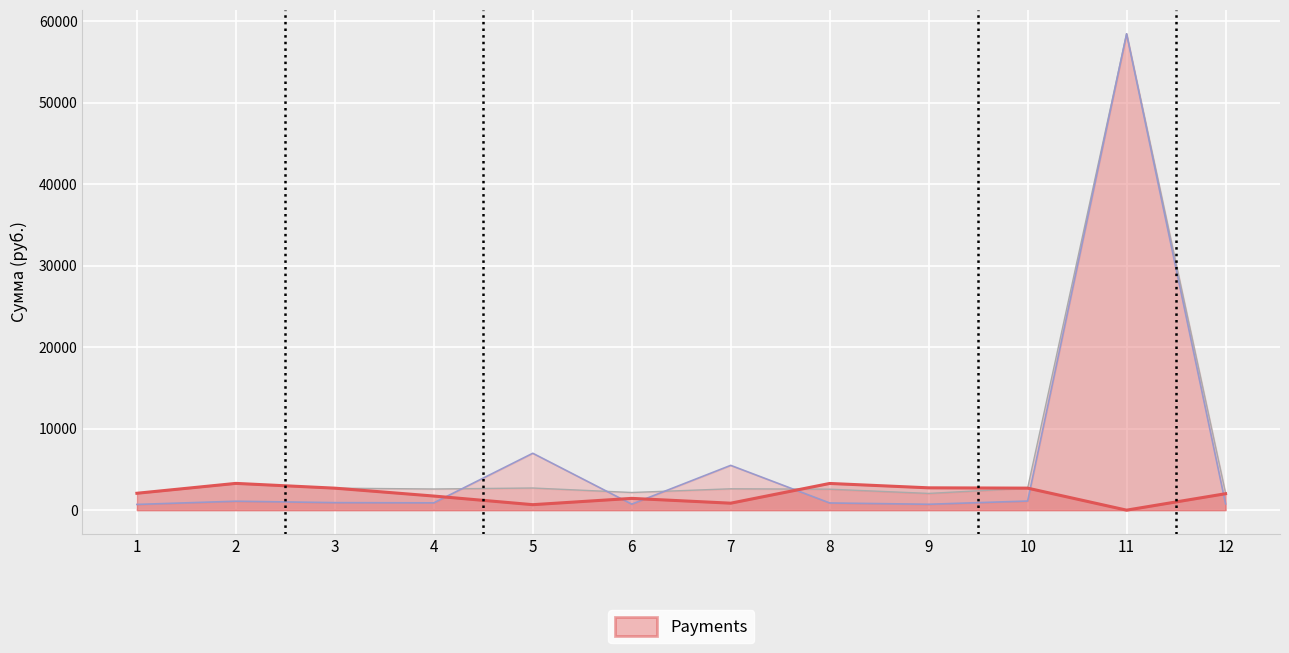

What is the value of the начислено point at the 9th from the left?

2053.0